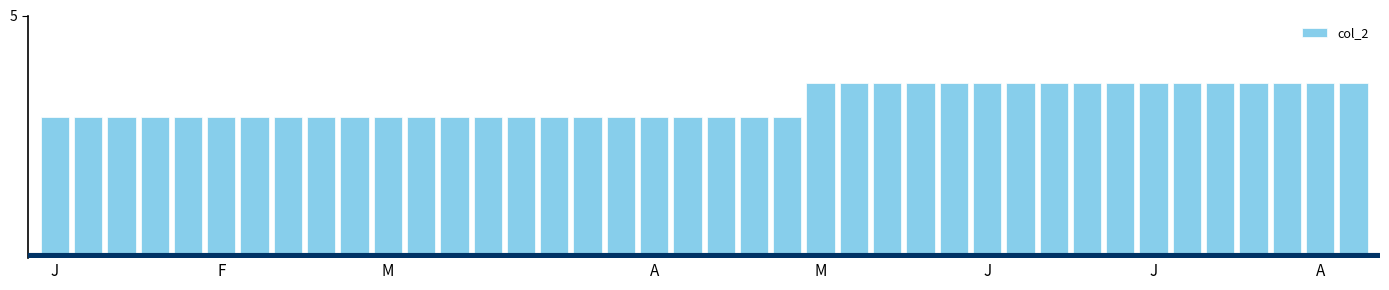

Are the bars horizontal?

No